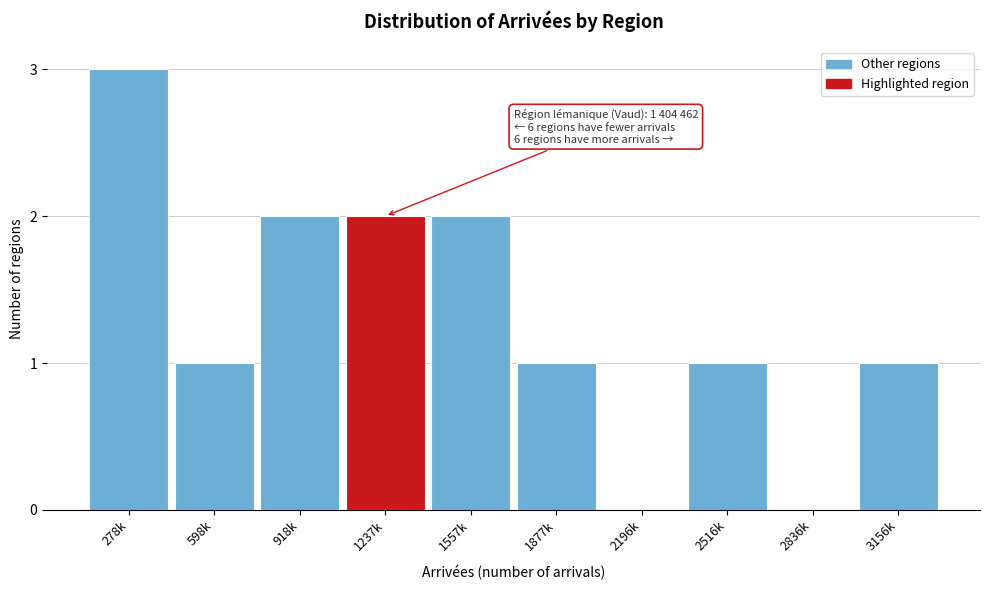

Reading right to left, transcribe all the data shown in this chart.

3156k=1	2836k=0	2516k=1	2196k=0	1877k=1	1557k=2	1237k=2	918k=2	598k=1	278k=3